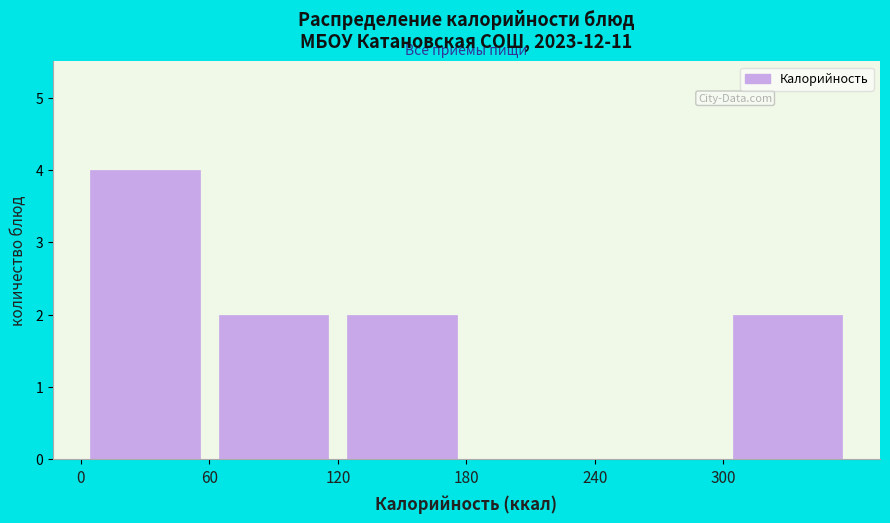

Reading left to right, list every bar in this chart as the range it spans on the x-axis followed by its height. The values are not printed on the chart, so give them approximately, as read against the axis.

0 to 60: 4
60 to 120: 2
120 to 180: 2
180 to 240: 0
240 to 300: 0
300 to 360: 2